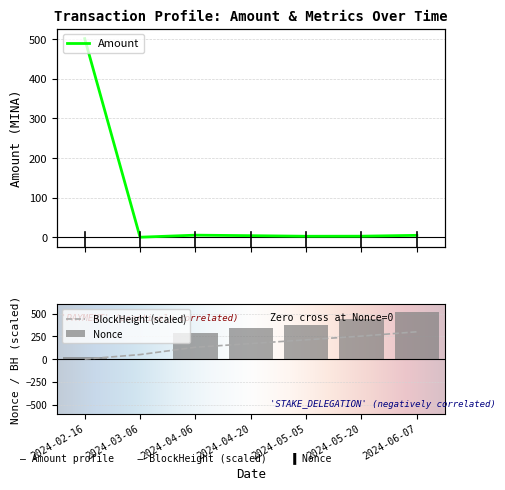

Reading left to right, what are all the values shown in this chart?

Amount: 501.0	0.0	5.1	3.8	2.4	2.6	4.7
Nonce: 24.0	0.0	286.0	346.0	376.0	440.0	513.0
BlockHeight: 0.0	49.4	130.0	170.2	211.6	252.4	300.0